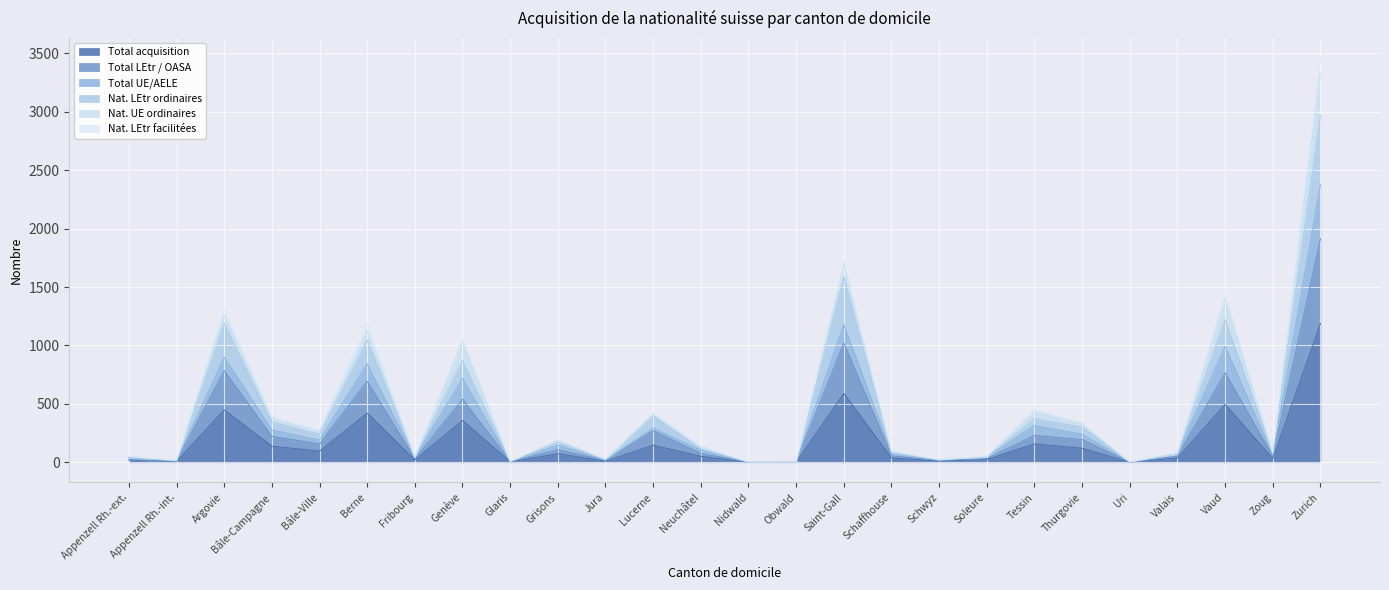

What is the spread (max minus min) of values at Appenzell Rh.-int.?

8